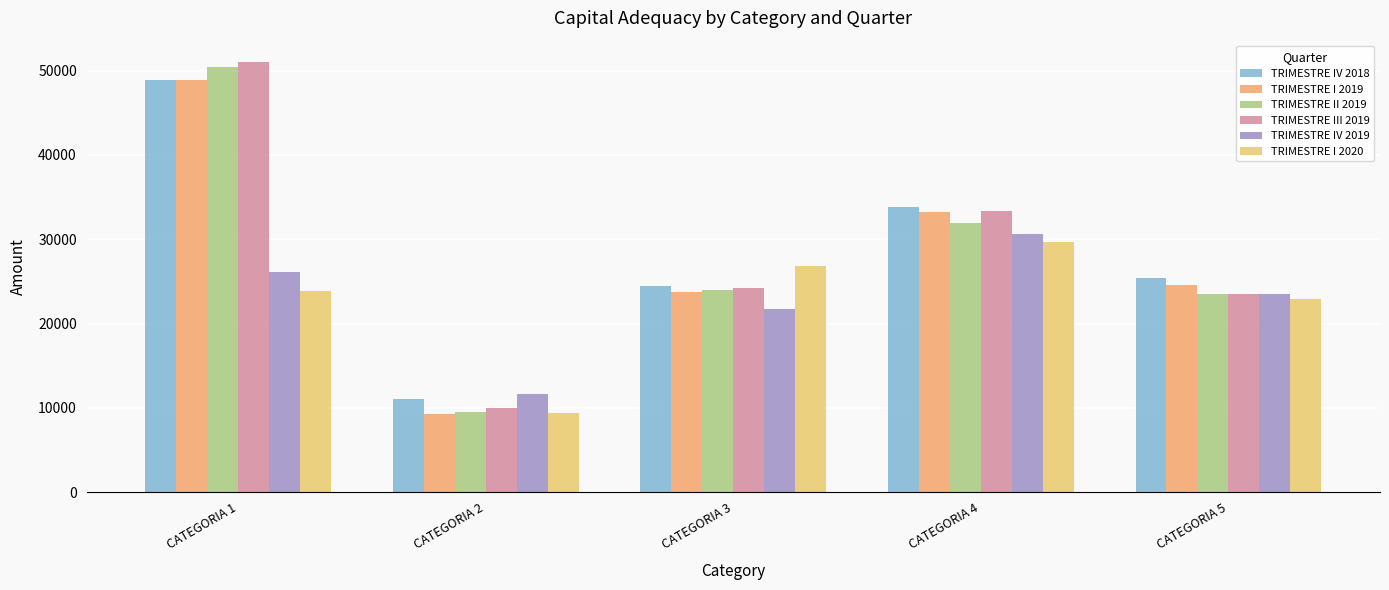

How many bars are there in total?

30